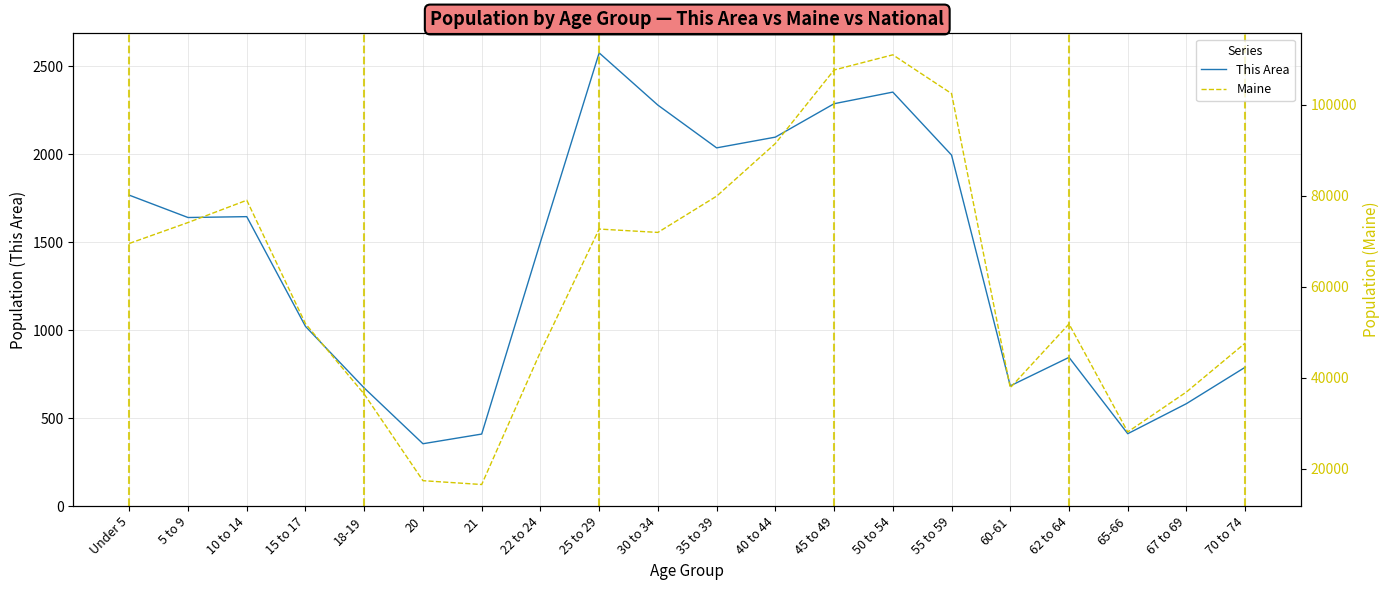

Which series has the largest total across all categories?

Maine